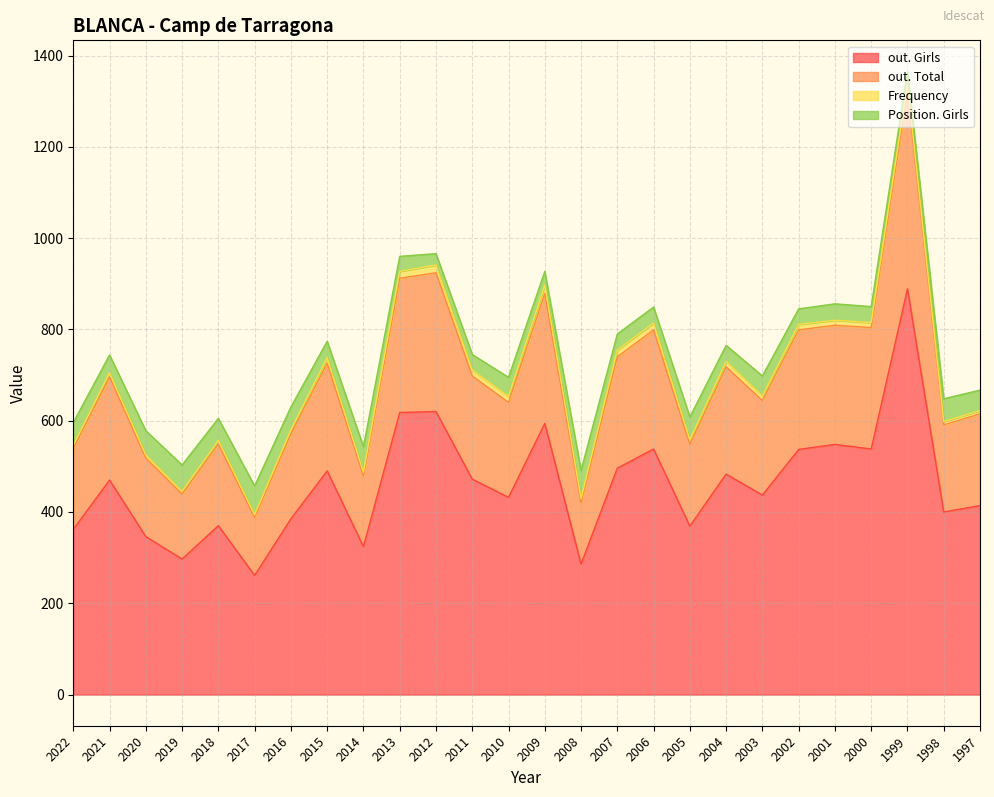

What is the total value across all series at 2012?

966